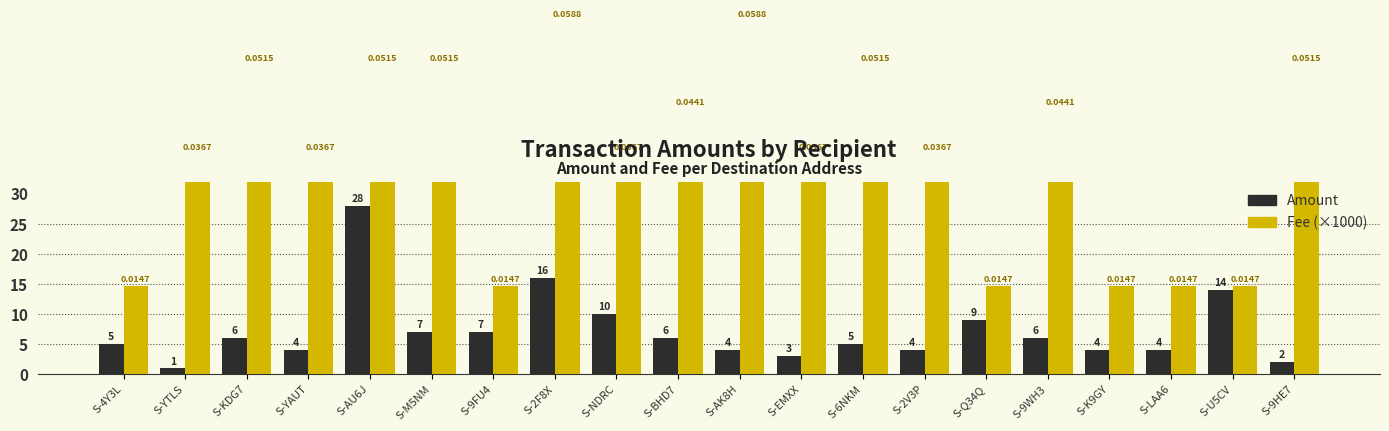

What is the total value across all series at S-U5CV?

28.7